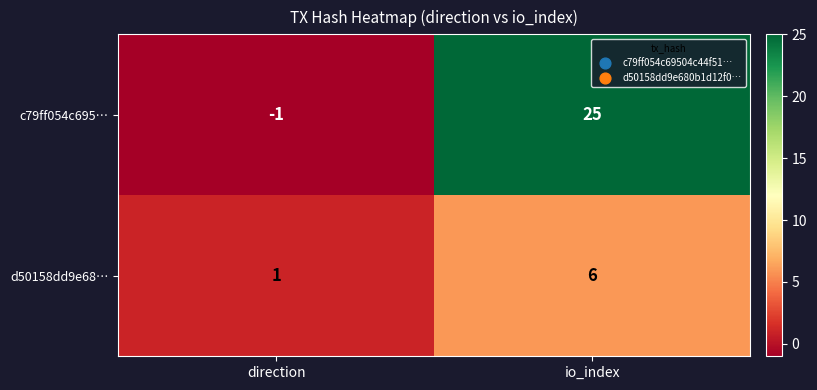

What is the sum of all d50158dd9e68… values?

7